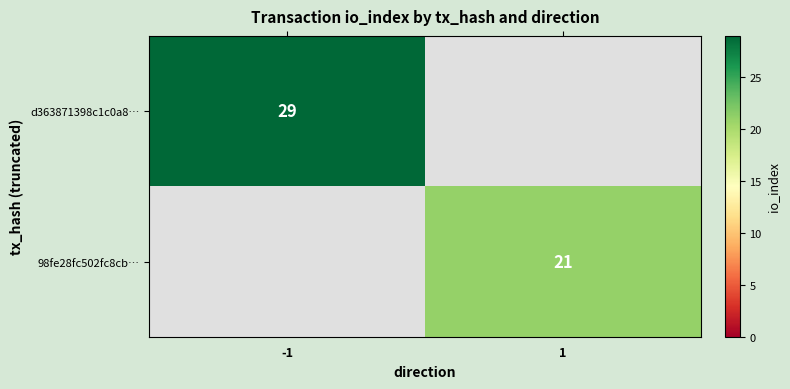

The d363871398c1c0a8… series shows 29 at -1. True or false?

True